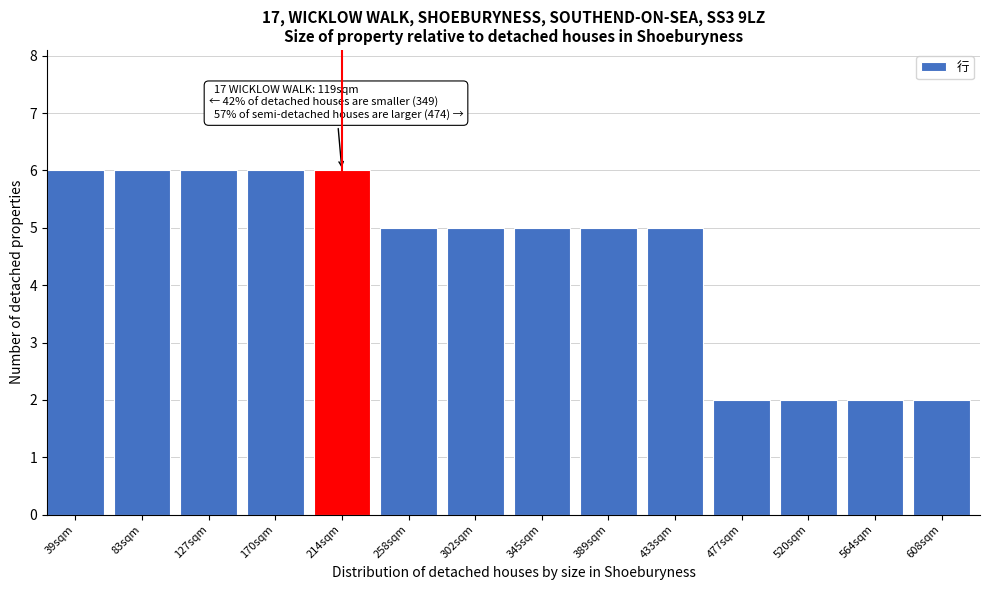

Reading left to right, extract all data points from this chart.

6	6	6	6	6	5	5	5	5	5	2	2	2	2